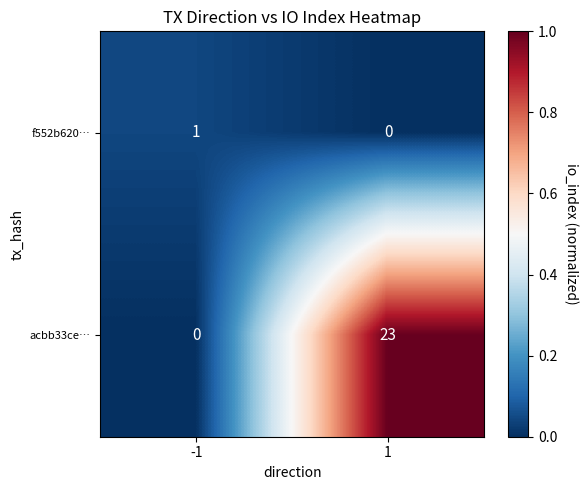

How many positive values does the acbb33ce… series have?

1